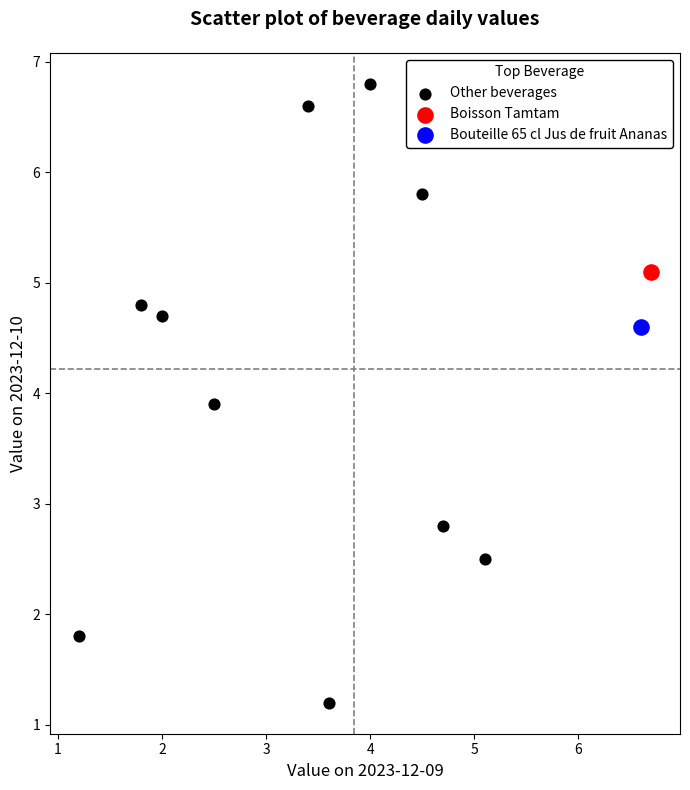

What are all the series names shown in the legend?

Other beverages, Boisson Tamtam, Bouteille 65 cl Jus de fruit Ananas